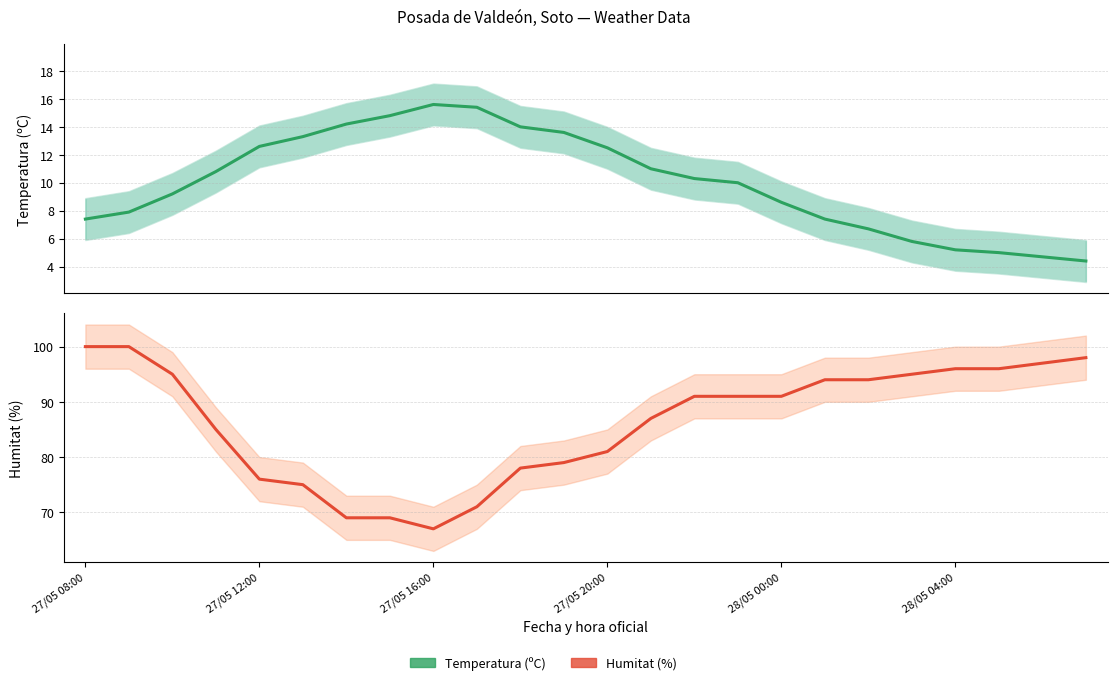

The value of Temperatura (ºC) at 17 is 7.4. True or false?

True